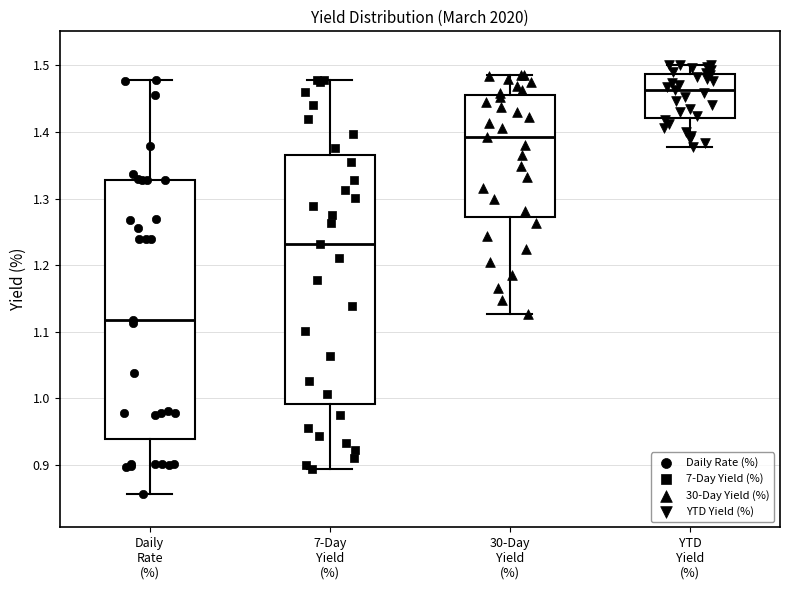

Reading left to right, read every box against the y-axis: the position of its median line, the range the box covers, and the ends of its whiskers. The values are not printed on the chart, so give them approximately, as read against the axis.

Daily Rate (%): median 1.12, box 0.94 to 1.33, whiskers 0.86 to 1.48
7-Day Yield (%): median 1.23, box 0.99 to 1.37, whiskers 0.89 to 1.48
30-Day Yield (%): median 1.39, box 1.27 to 1.46, whiskers 1.13 to 1.49
YTD Yield (%): median 1.46, box 1.42 to 1.49, whiskers 1.38 to 1.50